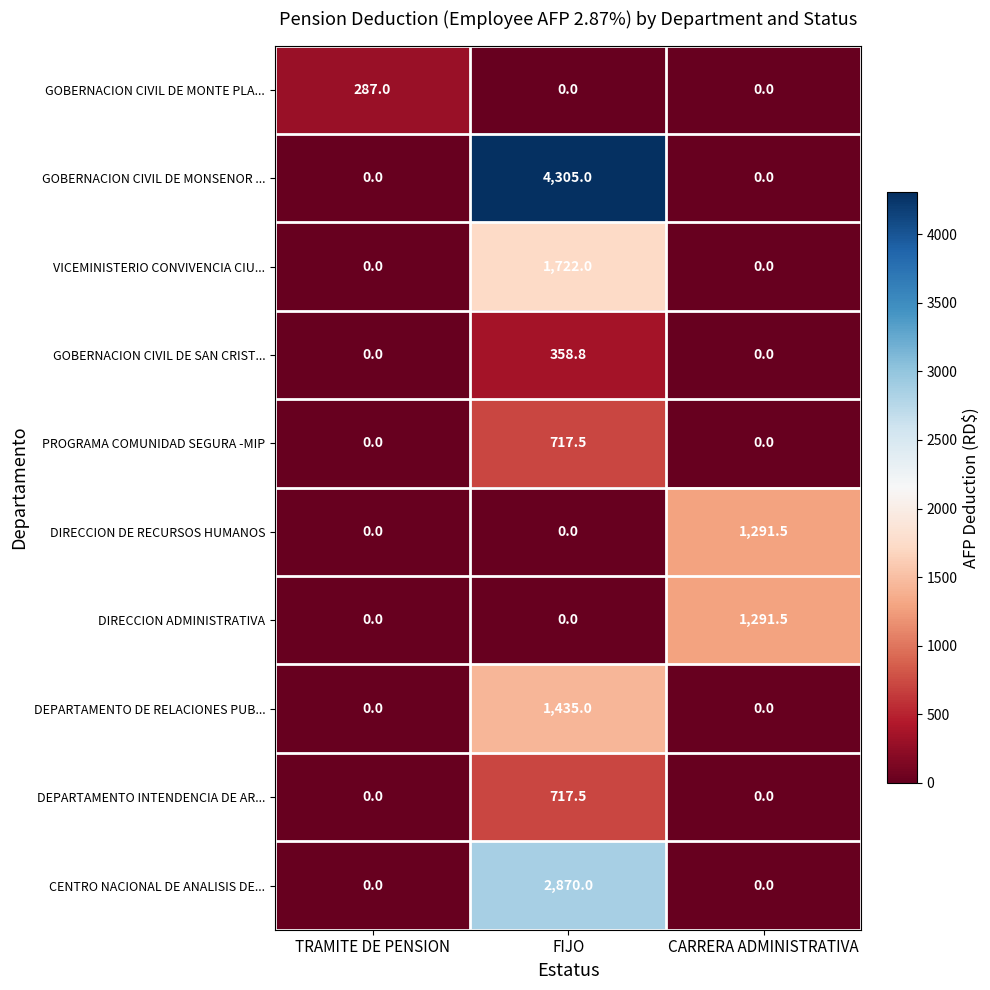

Reading right to left, extract all data points from this chart.

GOBERNACION CIVIL DE MONTE PLA...: 0.0	0.0	287.0
GOBERNACION CIVIL DE MONSENOR ...: 0.0	4305.0	0.0
VICEMINISTERIO CONVIVENCIA CIU...: 0.0	1722.0	0.0
GOBERNACION CIVIL DE SAN CRIST...: 0.0	358.8	0.0
PROGRAMA COMUNIDAD SEGURA -MIP: 0.0	717.5	0.0
DIRECCION DE RECURSOS HUMANOS: 1291.5	0.0	0.0
DIRECCION ADMINISTRATIVA: 1291.5	0.0	0.0
DEPARTAMENTO DE RELACIONES PUB...: 0.0	1435.0	0.0
DEPARTAMENTO INTENDENCIA DE AR...: 0.0	717.5	0.0
CENTRO NACIONAL DE ANALISIS DE...: 0.0	2870.0	0.0